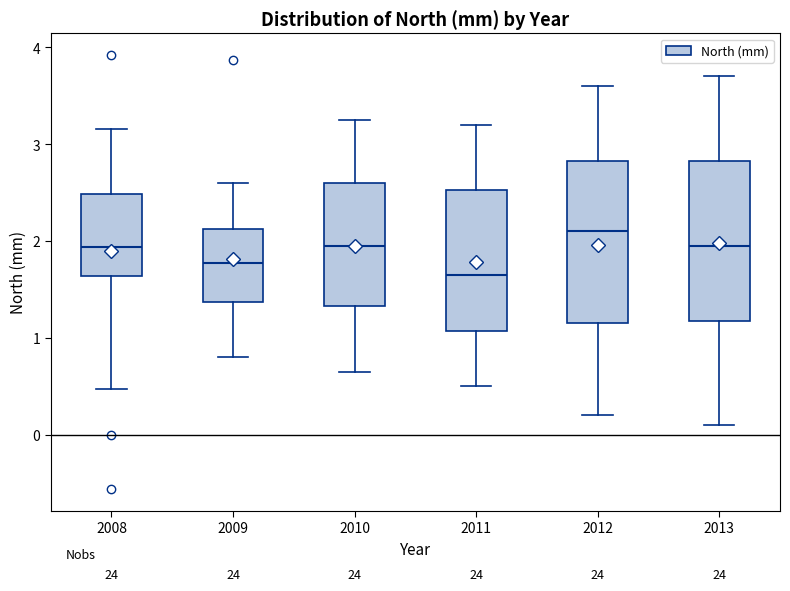

Where is the upper edge of the box at x = 2011 on the y-axis? The values are not printed on the chart, so give them approximately, as read against the axis.

2.5